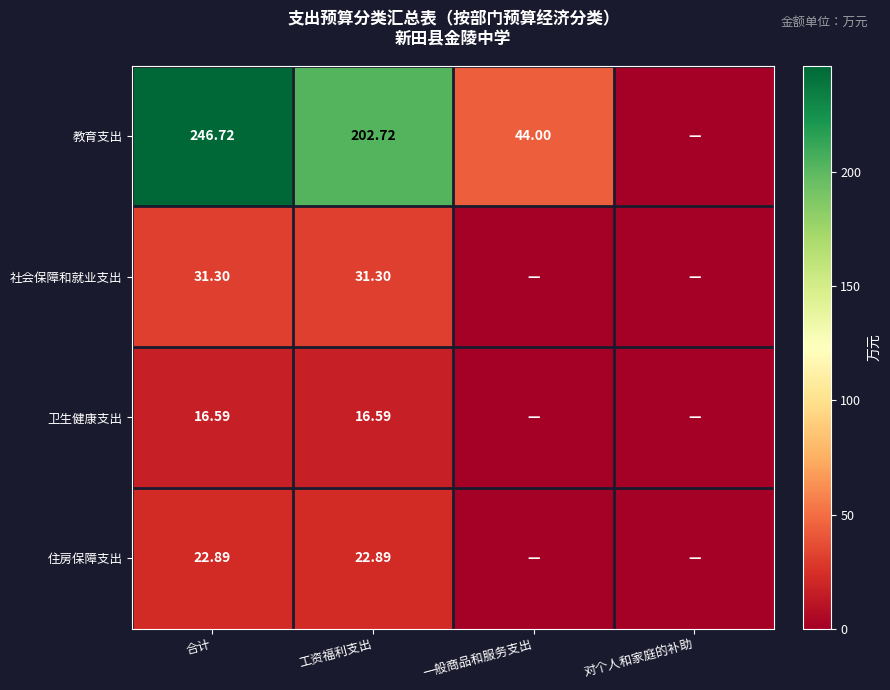

Rank the series at 工资福利支出 from lowest to highest value.

卫生健康支出, 住房保障支出, 社会保障和就业支出, 教育支出